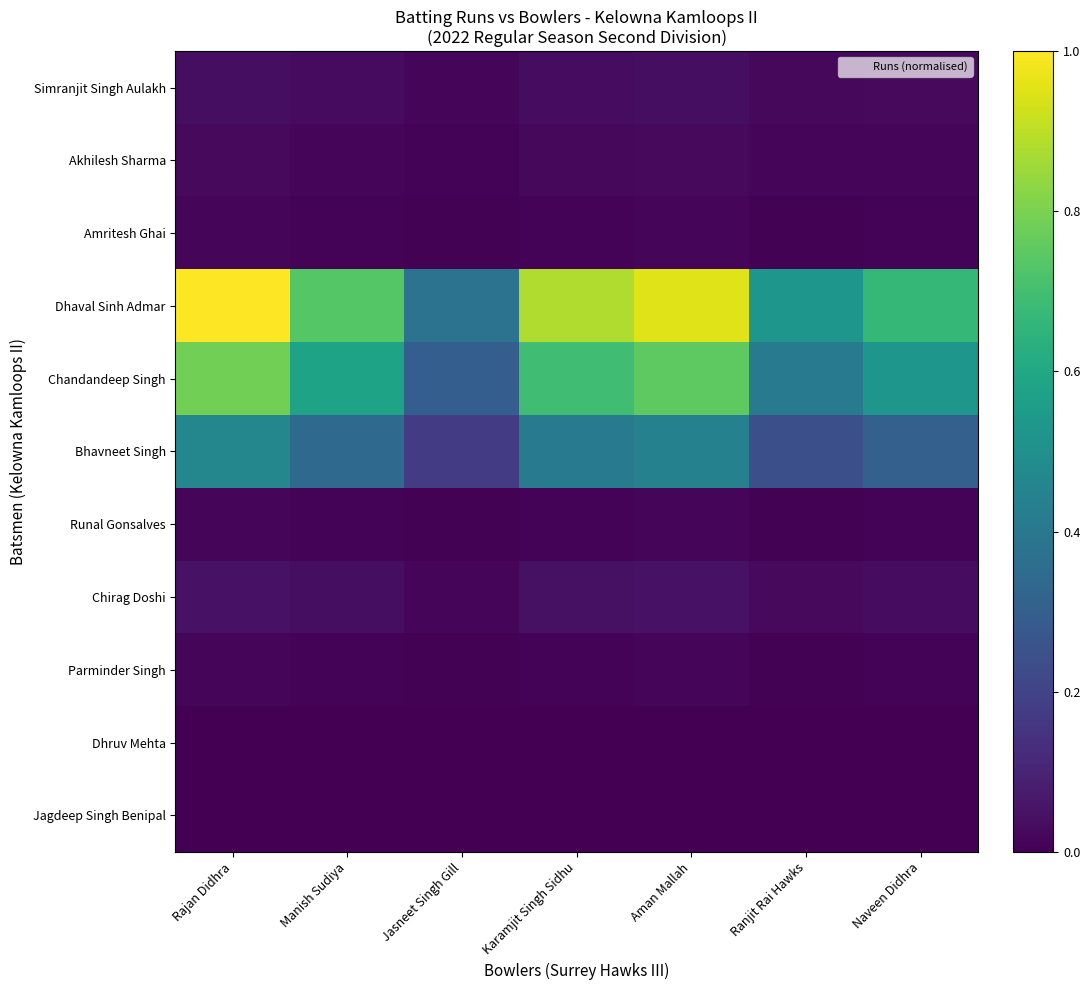

What is the maximum value shown in the chart?

1.0